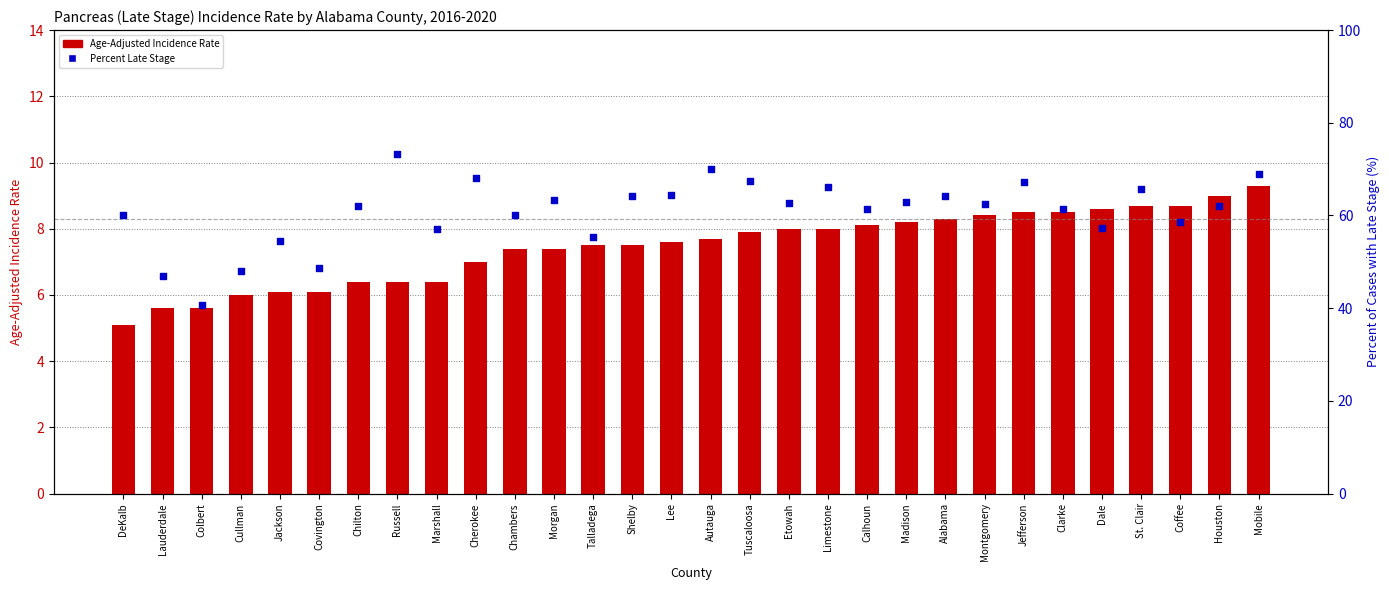

What are all the series names shown in the legend?

Age-Adjusted Incidence Rate, Percent Late Stage